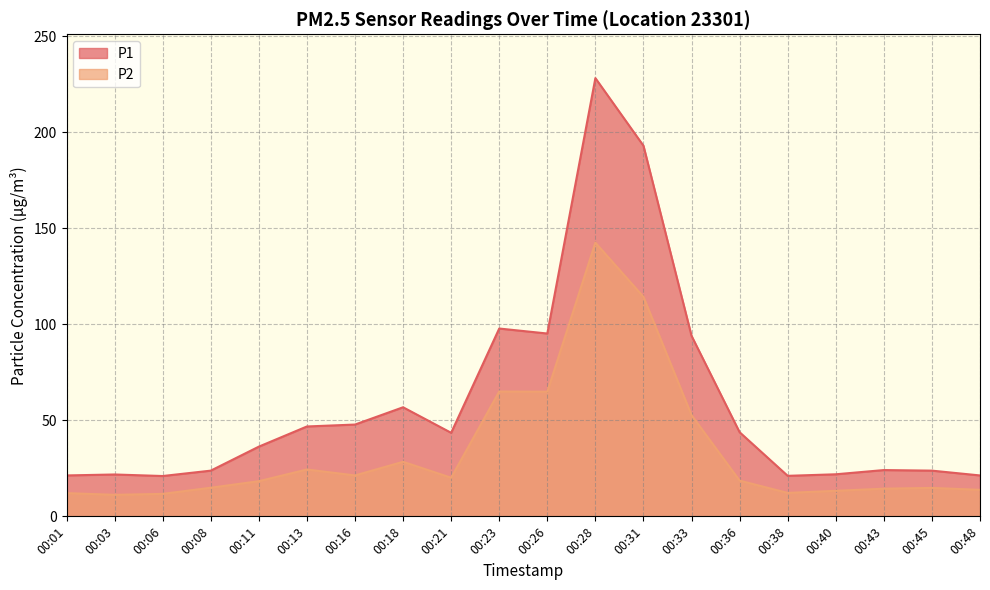

Reading left to right, list all the values displayed in this chart.

P1: 00:01=21.3	00:03=21.8	00:06=21.0	00:08=23.8	00:11=36.3	00:13=46.8	00:16=47.8	00:18=56.8	00:21=43.5	00:23=97.8	00:26=95.2	00:28=228.2	00:31=193.0	00:33=94.0	00:36=43.8	00:38=21.1	00:40=21.9	00:43=24.1	00:45=23.8	00:48=21.3
P2: 00:01=12.1	00:03=11.2	00:06=11.7	00:08=14.9	00:11=18.3	00:13=24.4	00:16=21.3	00:18=28.4	00:21=20.1	00:23=65.0	00:26=64.9	00:28=142.5	00:31=114.3	00:33=52.7	00:36=18.6	00:38=12.2	00:40=13.3	00:43=14.4	00:45=14.8	00:48=13.8